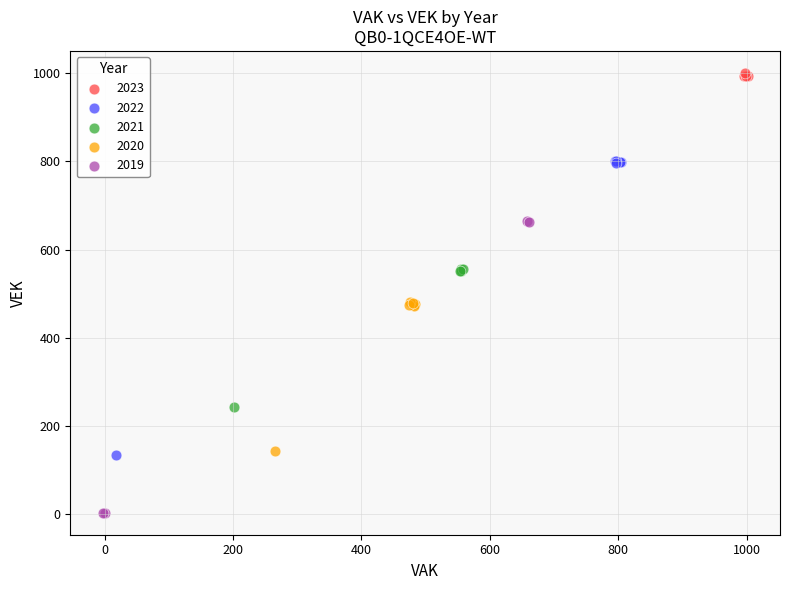

What are all the series names shown in the legend?

2023, 2022, 2021, 2020, 2019